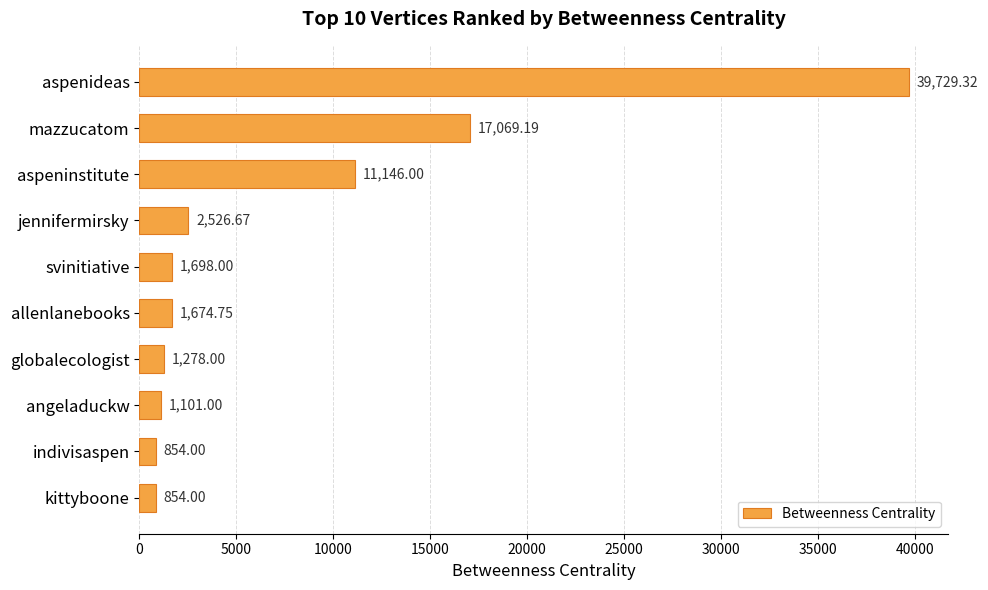

What is the greatest value displayed?

39729.3